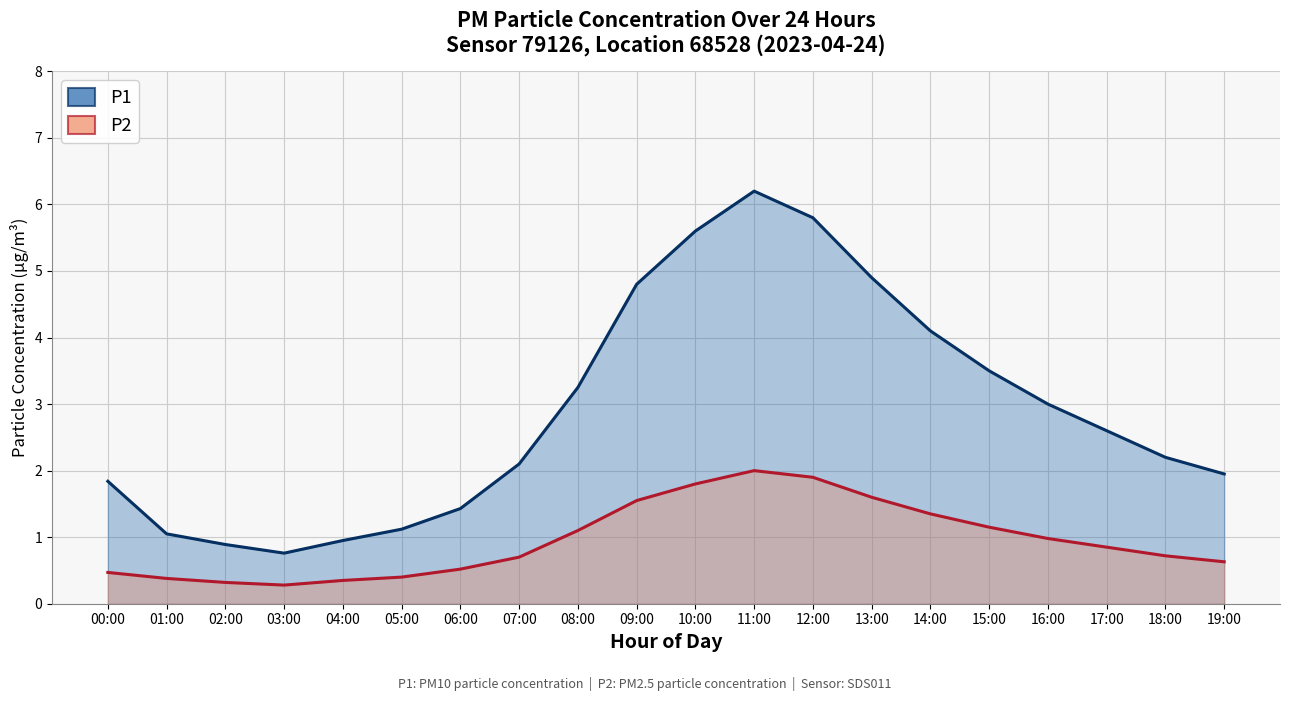

Where is P2 (line) nearest to the value 1?

16:00